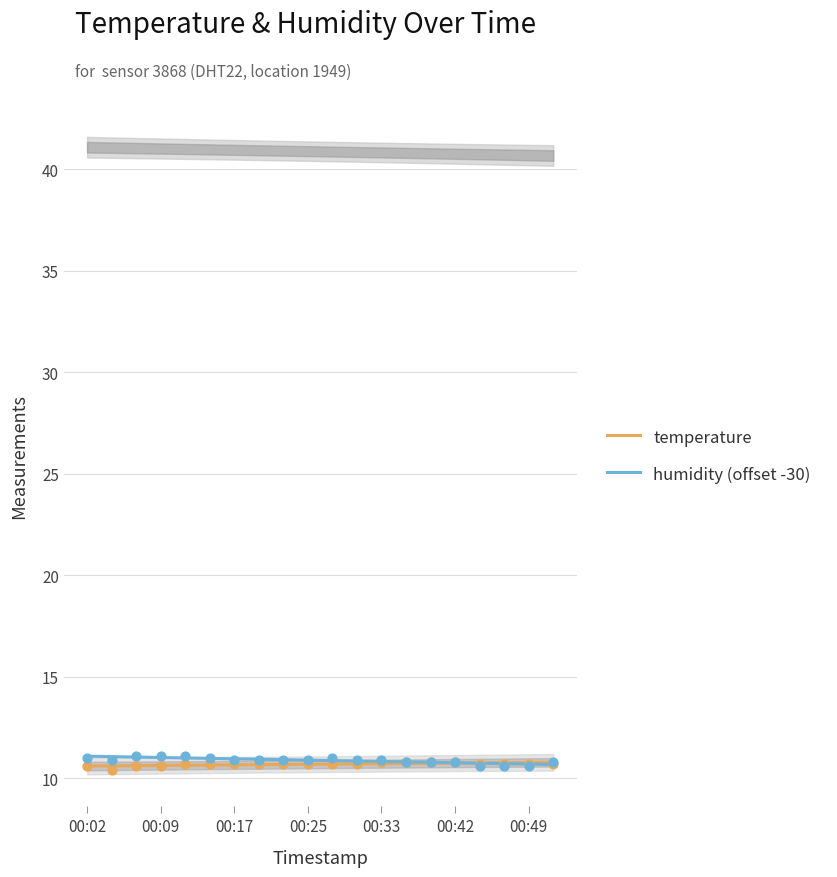

At how many categories does at least one series exceed 10?

20